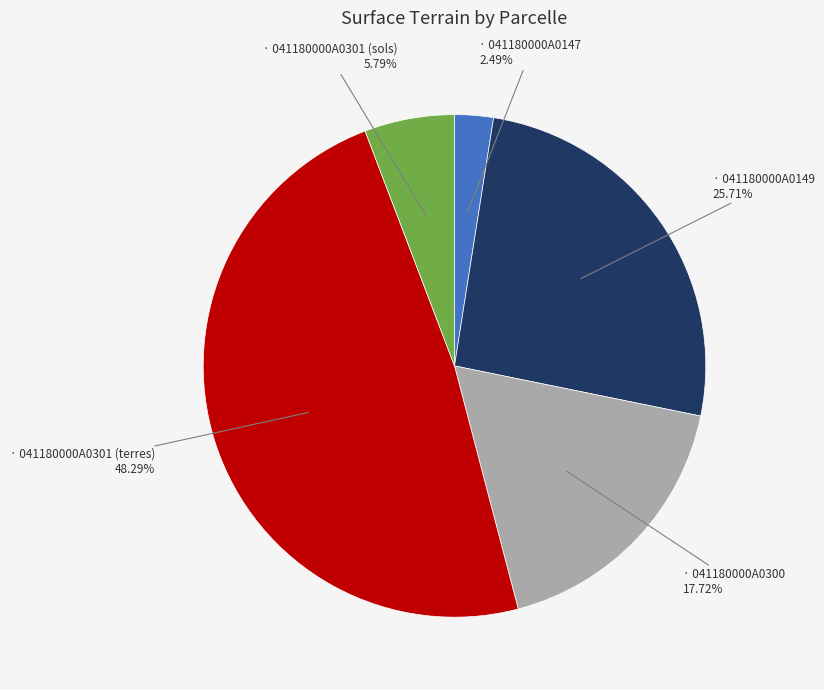

Does any single category account for the majority?

No